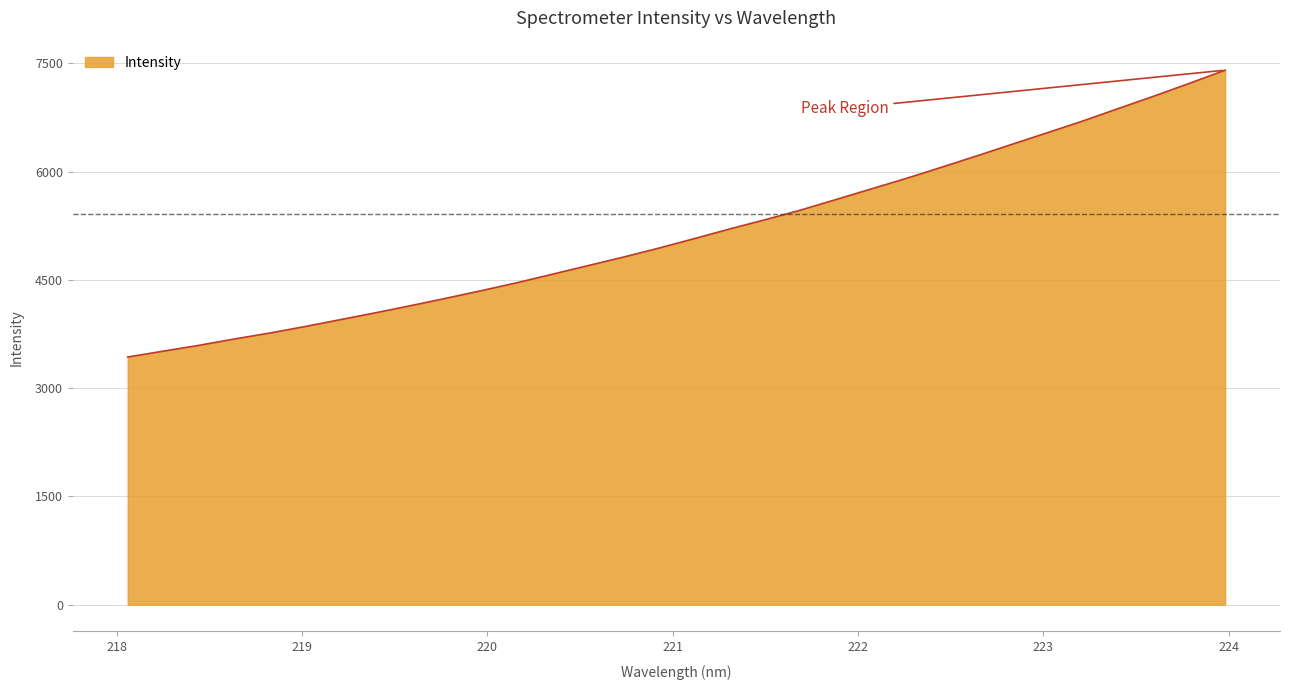

How many lines are shown in the chart?

1